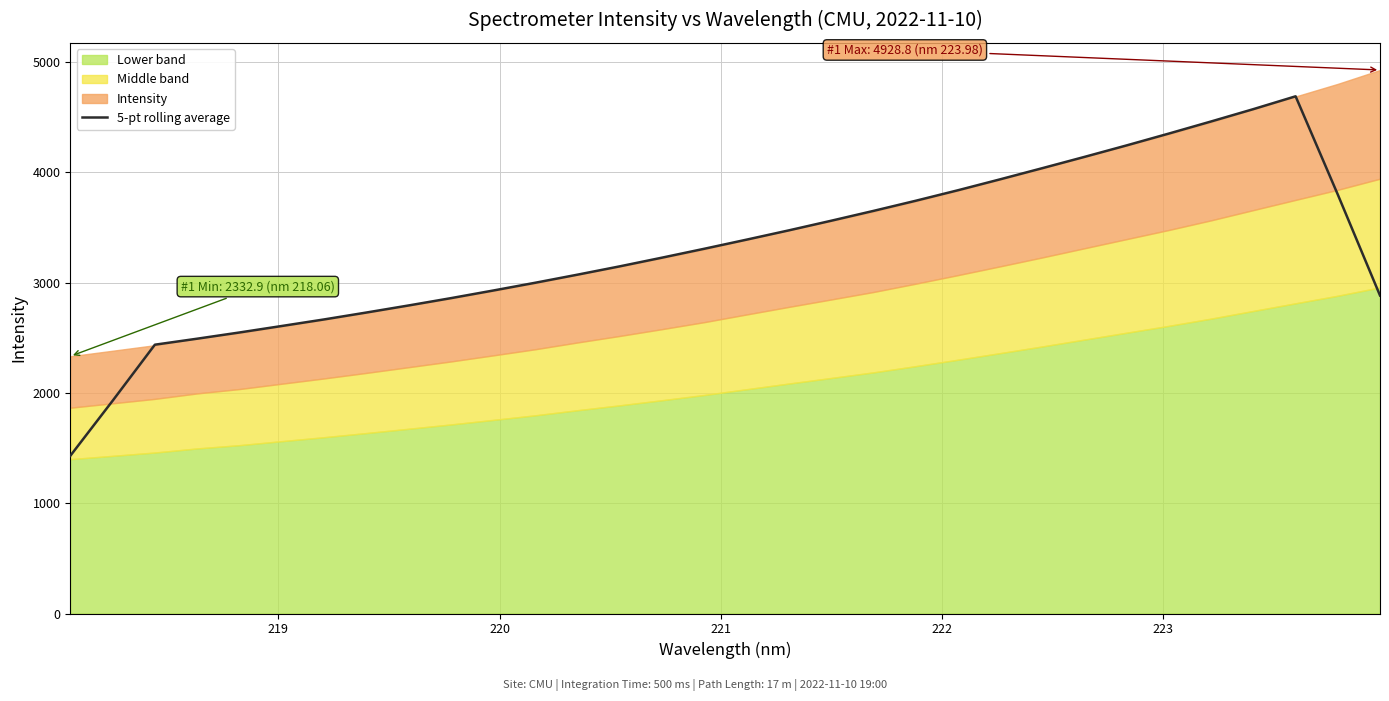

What is the label of the 29th point from the right?

221